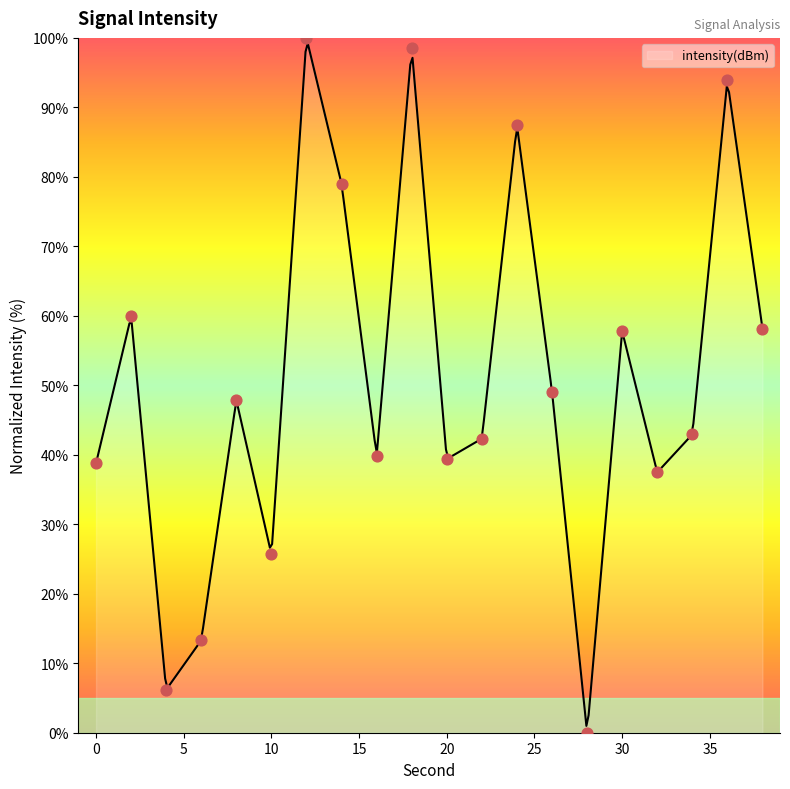

Approximately how many times larger is the value at 30 compared to 20?

1.5